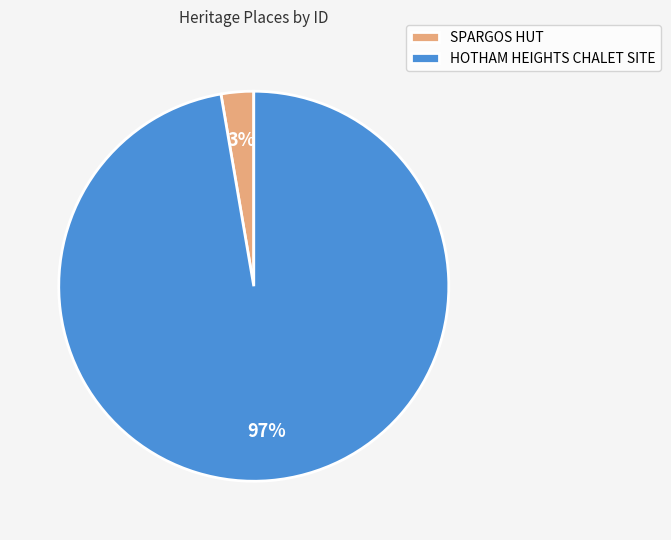

Rank the categories by value from lowest to highest.

SPARGOS HUT, HOTHAM HEIGHTS CHALET SITE